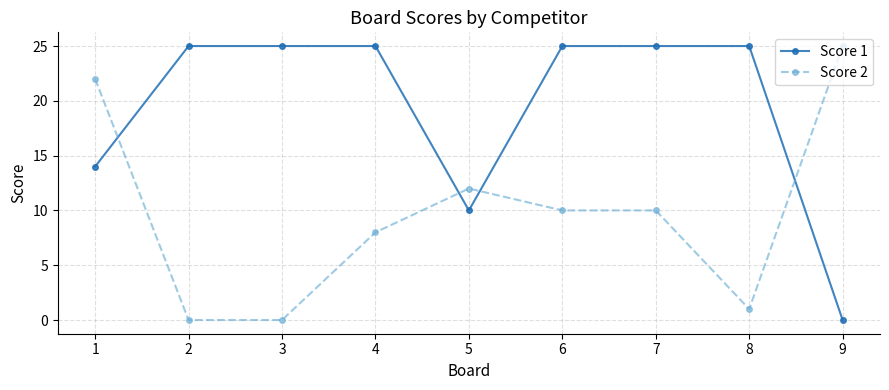

Is it true that Score 1 equals 10 at 5?

True